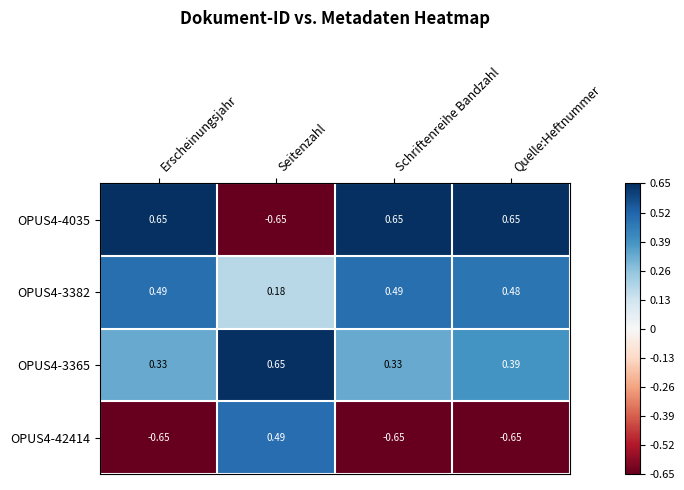

At which category is the sum across all series the highest?

Quelle:Heftnummer